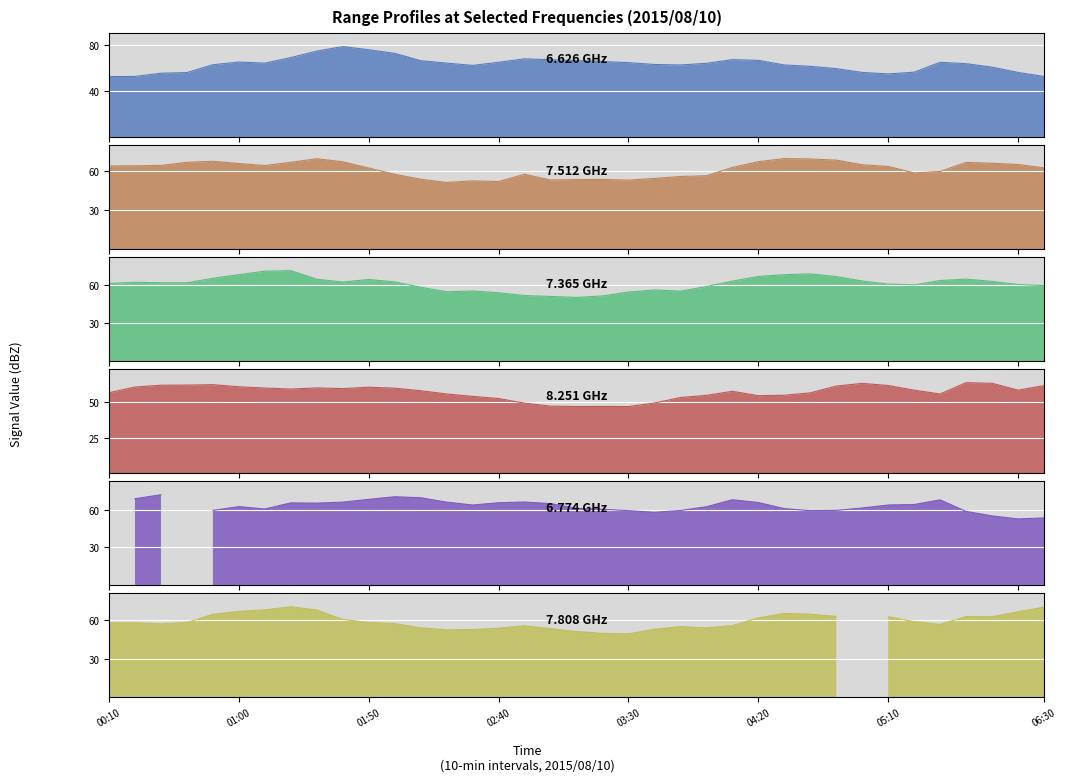

The value of 7.512 at 2015/08/10 02:30 is 52.7. True or false?

True